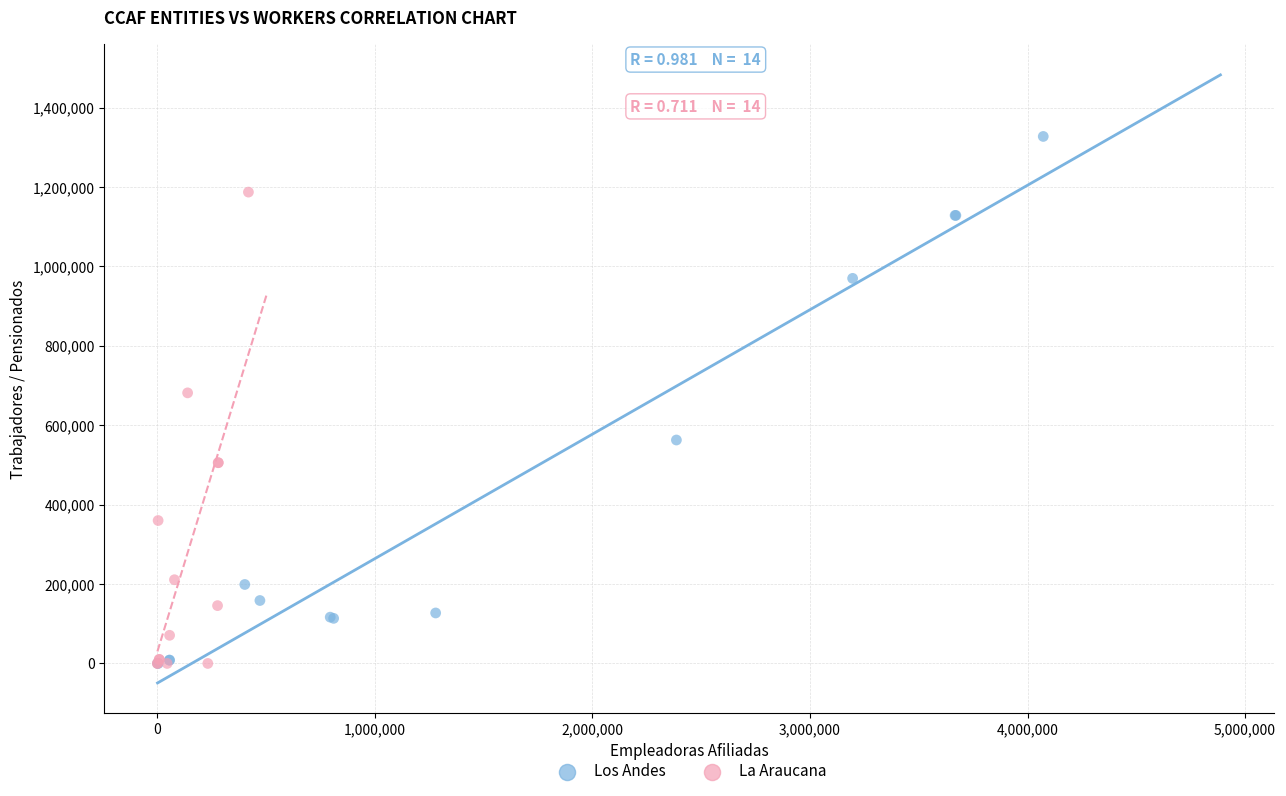

Which series contains the highest Y value?

Los Andes